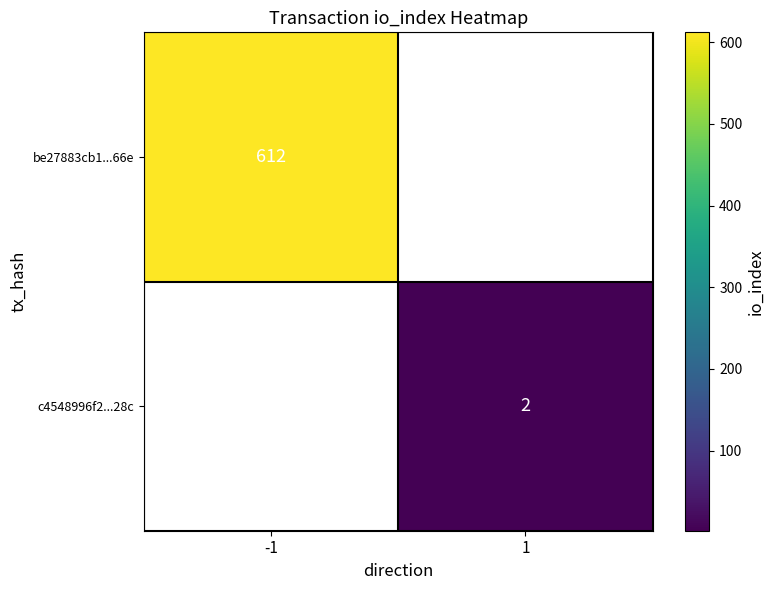

The be27883cb1...66e series shows 852 at -1. True or false?

False